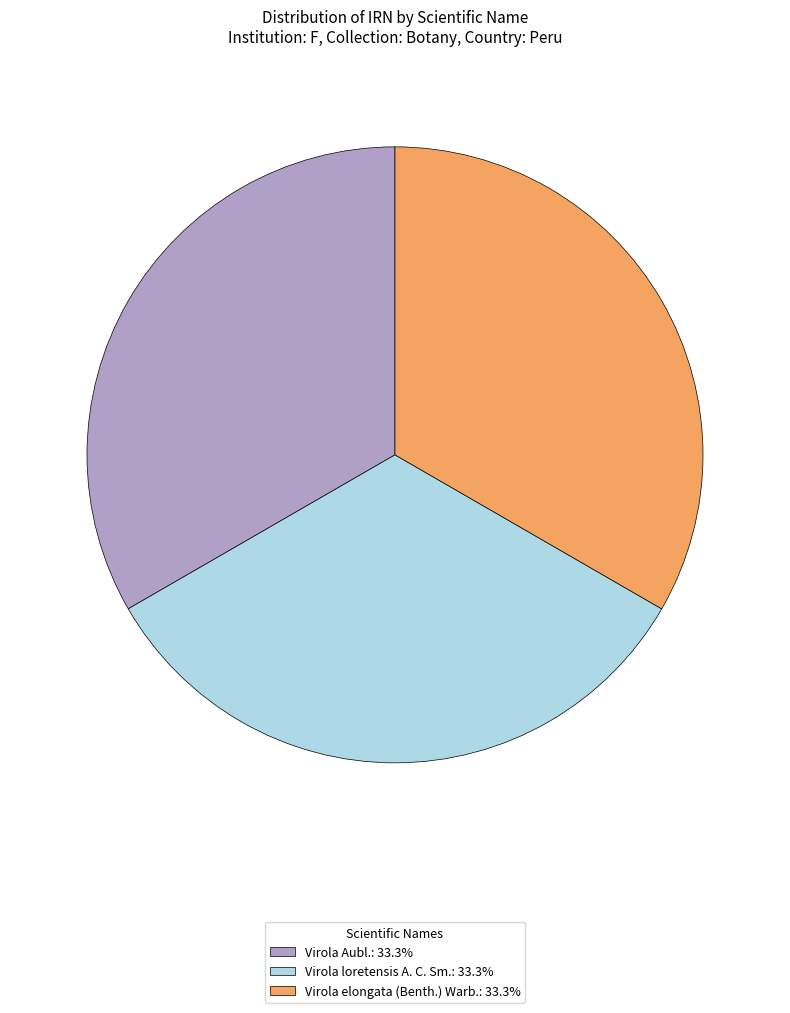

The Virola Aubl. slice represents 26% of the pie. True or false?

False